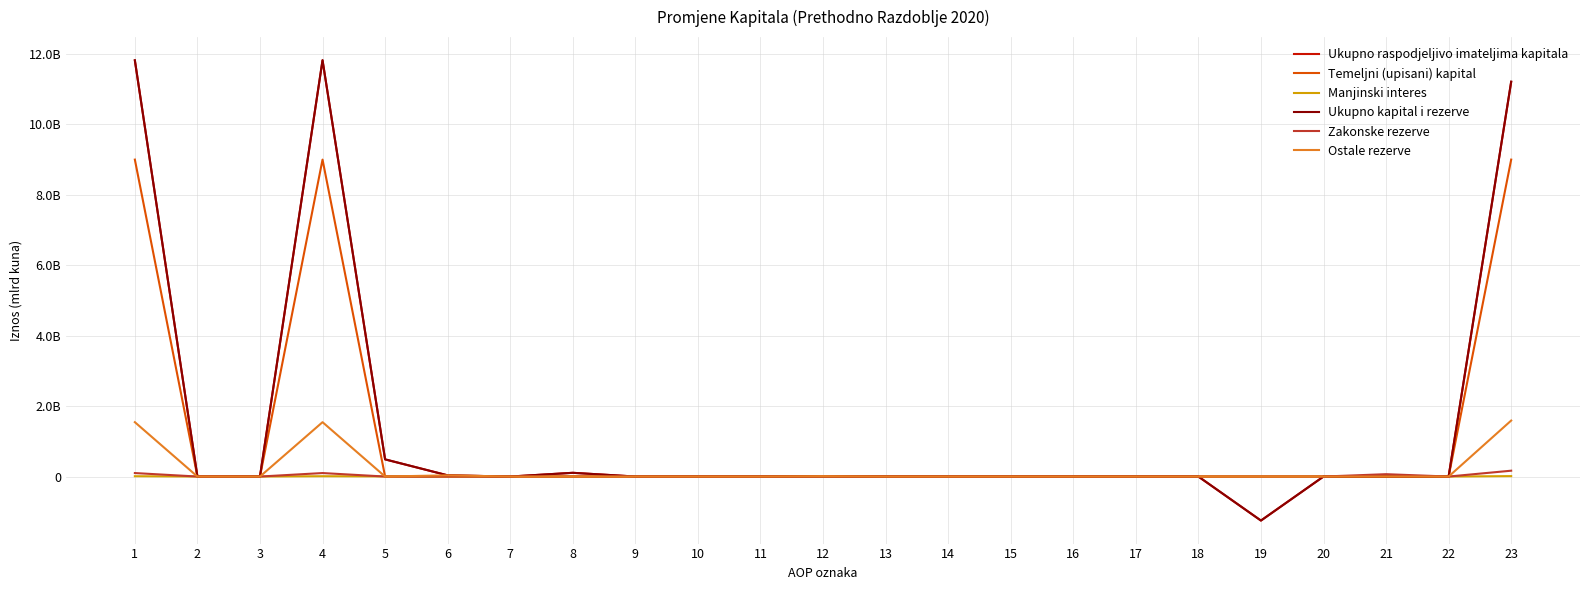

What is the average value of the Ostale rezerve series?

0.2